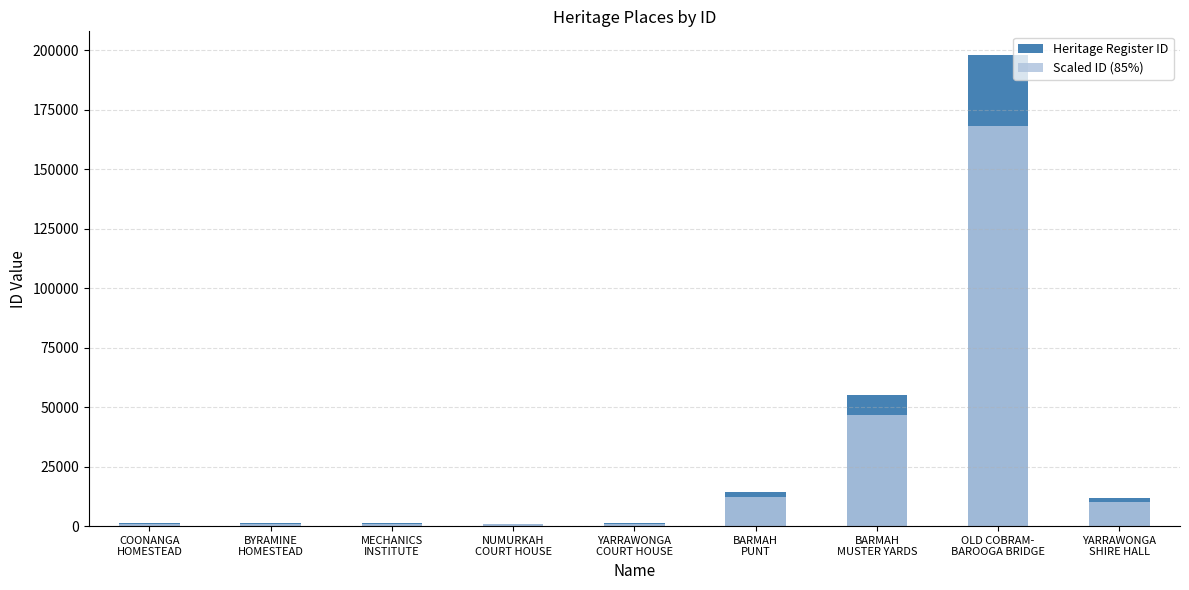

What is the total value across all series at OLD COBRAM-
BAROOGA BRIDGE?

366216.8